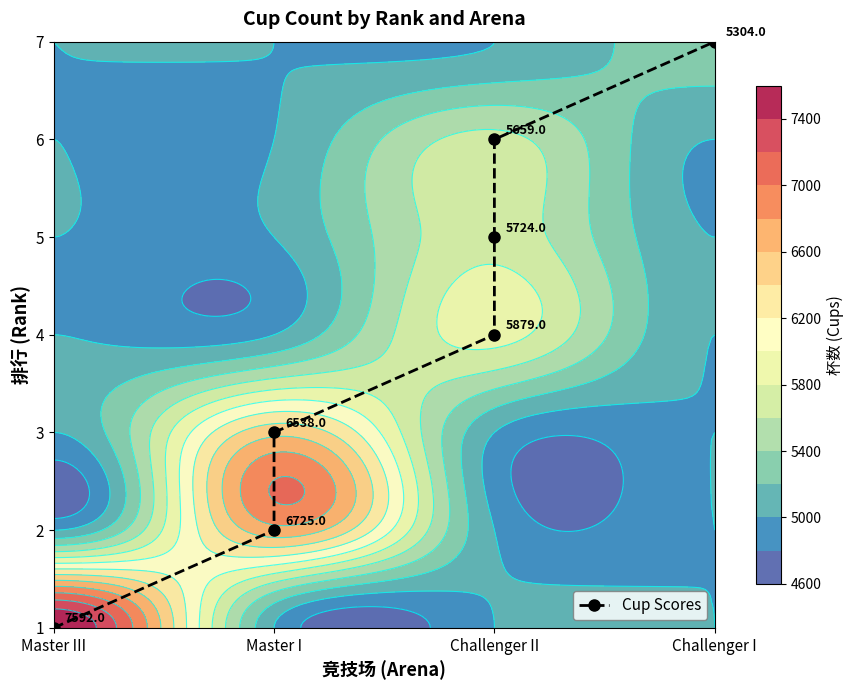

Where does the data first go above 3?

Challenger II